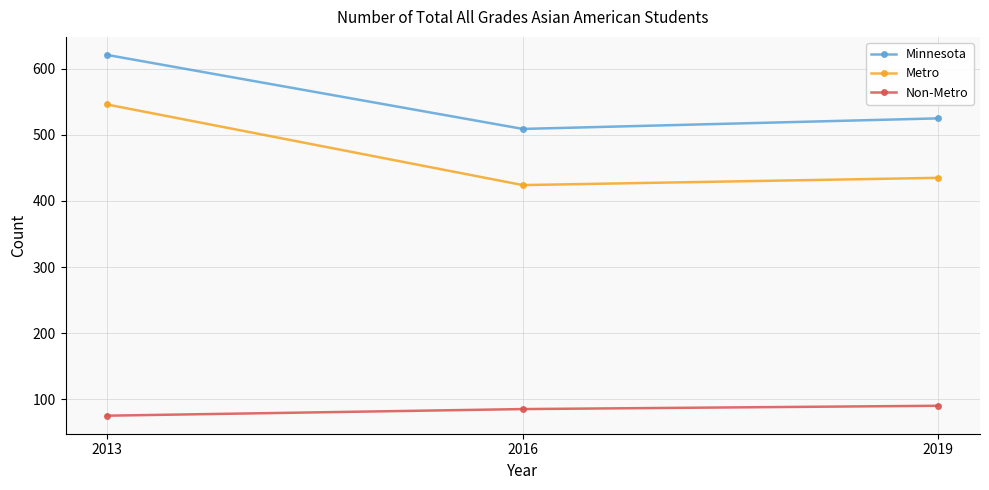

At which label does Non-Metro reach its minimum?

2013